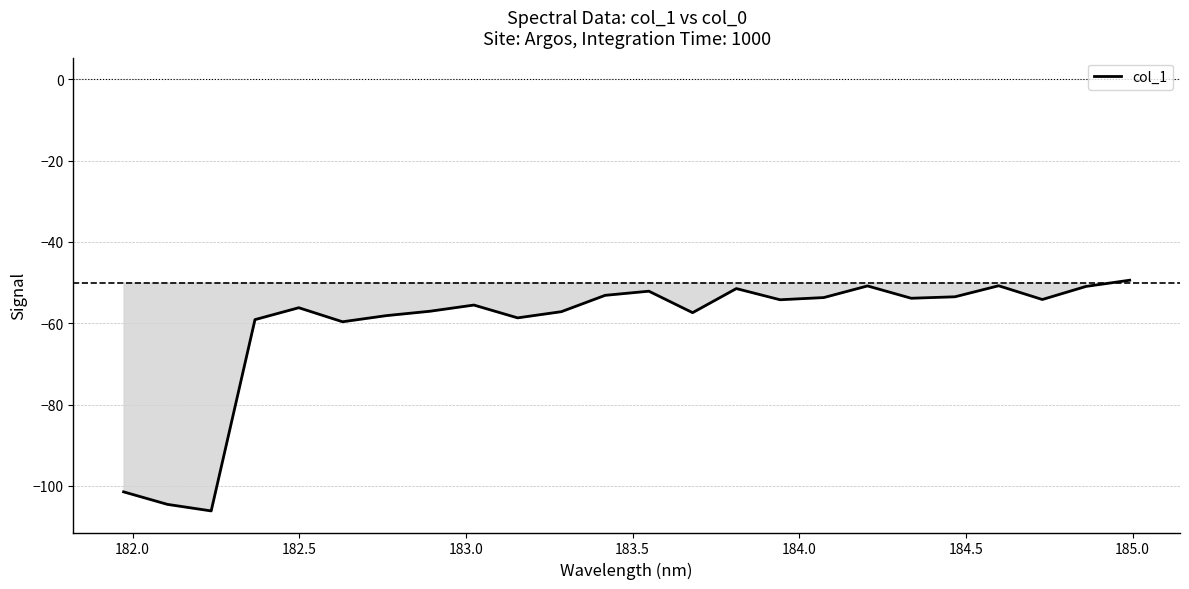

What is the average value?

-60.8